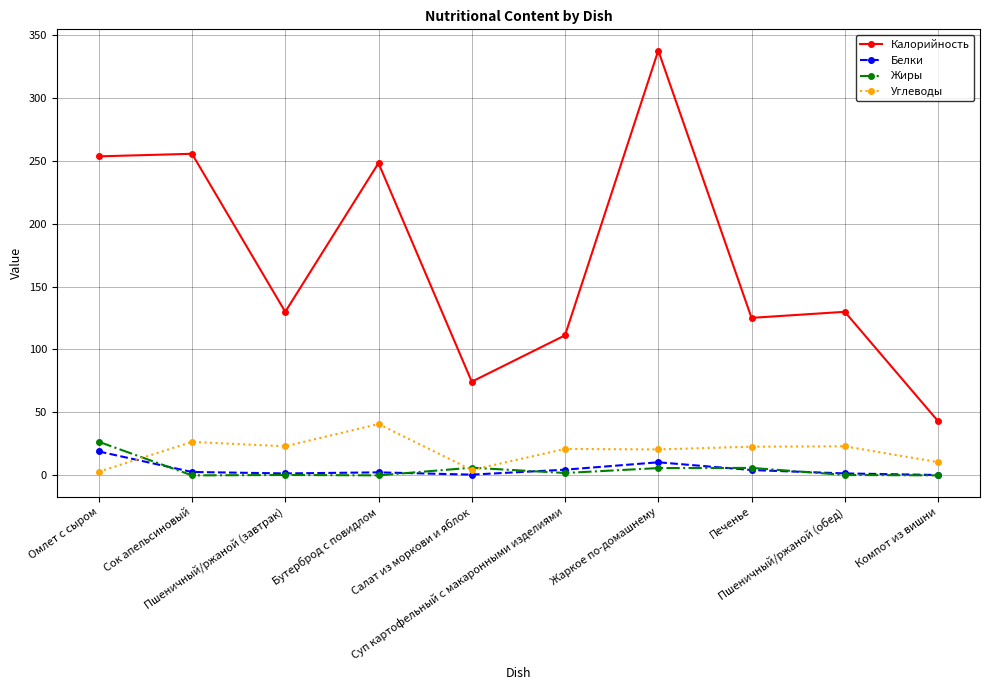

What is the greatest value displayed?

337.4